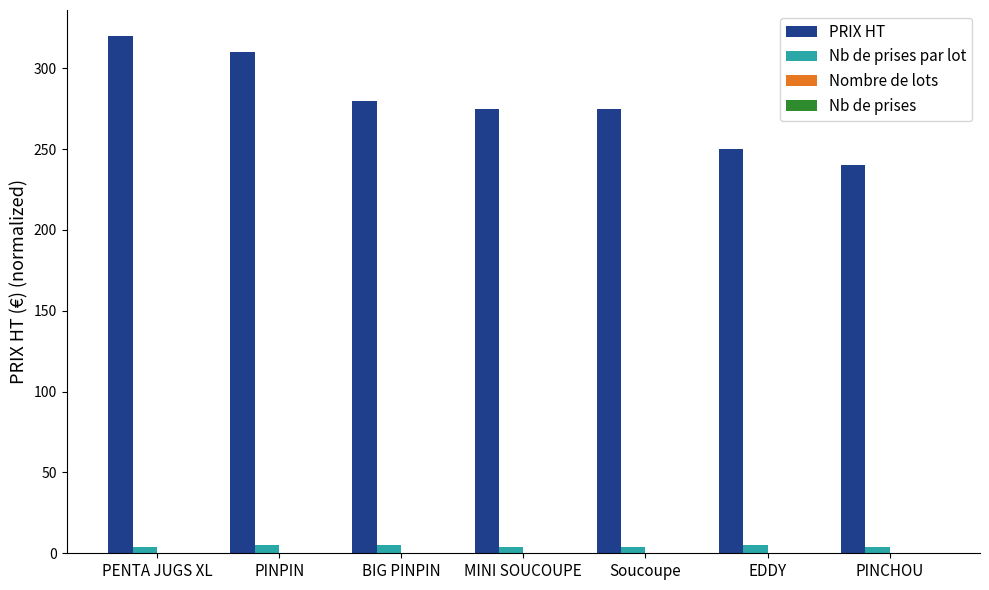

What is the difference between the highest and lowest values at PINCHOU?

236